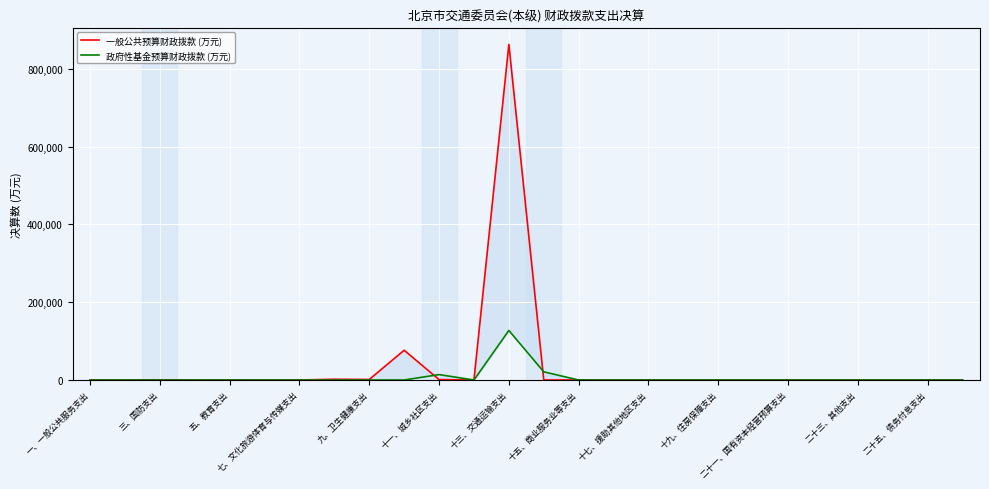

What is the difference between the 一般公共预算财政拨款 (万元) values at 五、教育支出 and 三、国防支出?

390.7